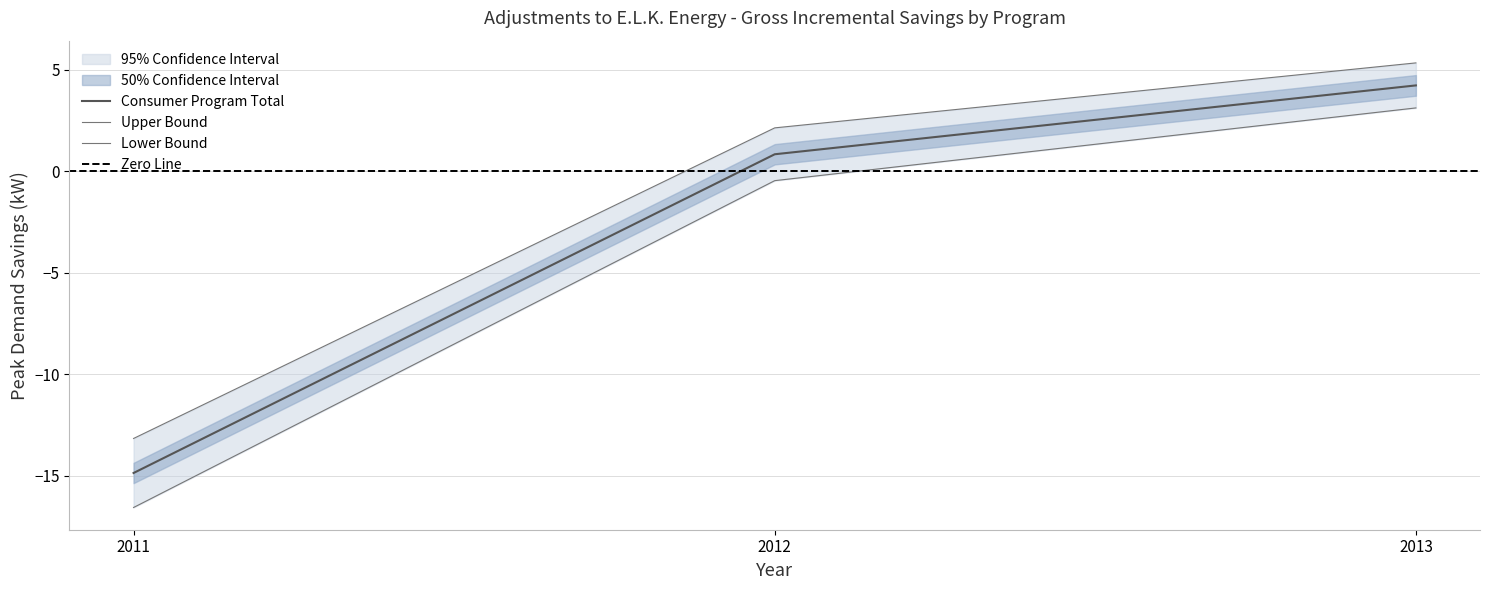

What is the lowest value of the Consumer Program Total series?

-14.9